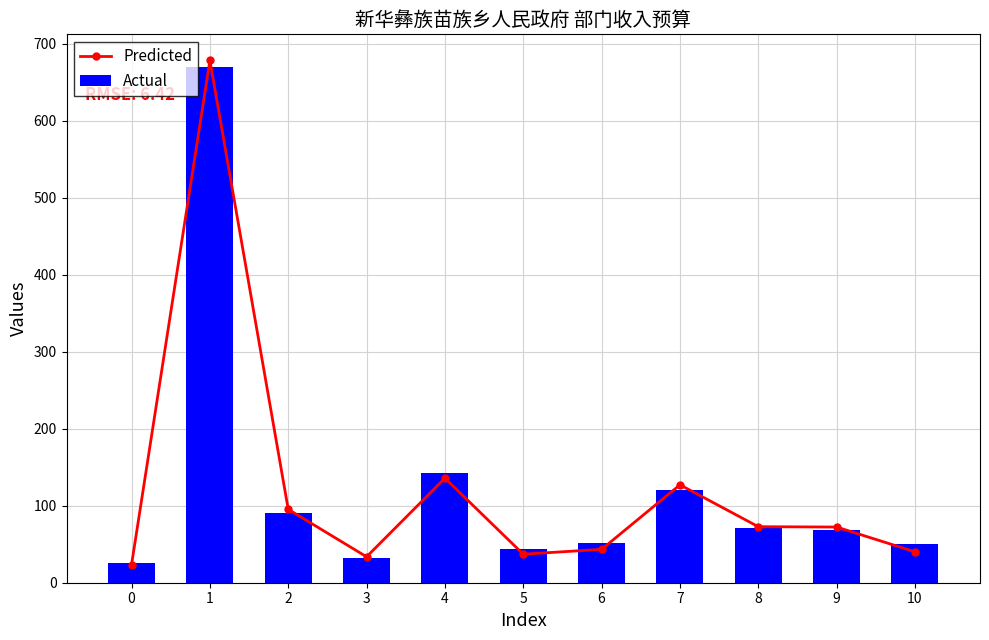

The value of Predicted at 8 is 48.0. True or false?

False